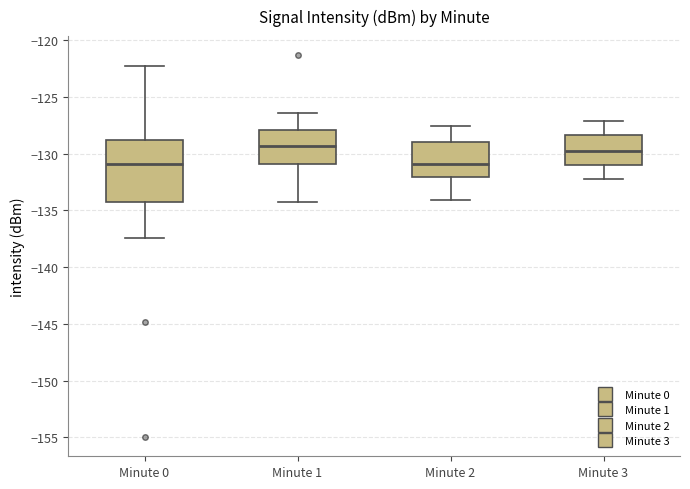

Which box is the tallest, from its lower edge to its upper edge?

Minute 0